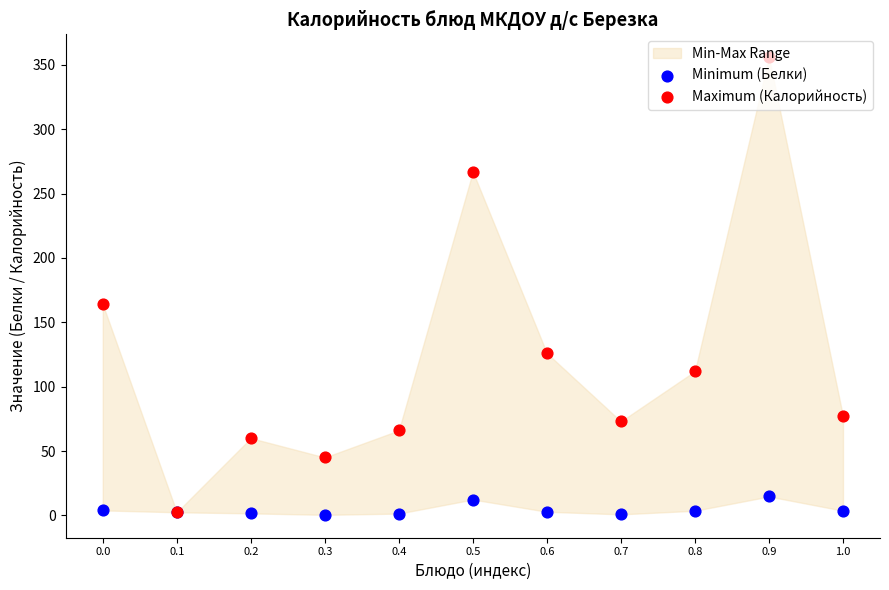

Which series contains the highest Y value?

Maximum (Калорийность)